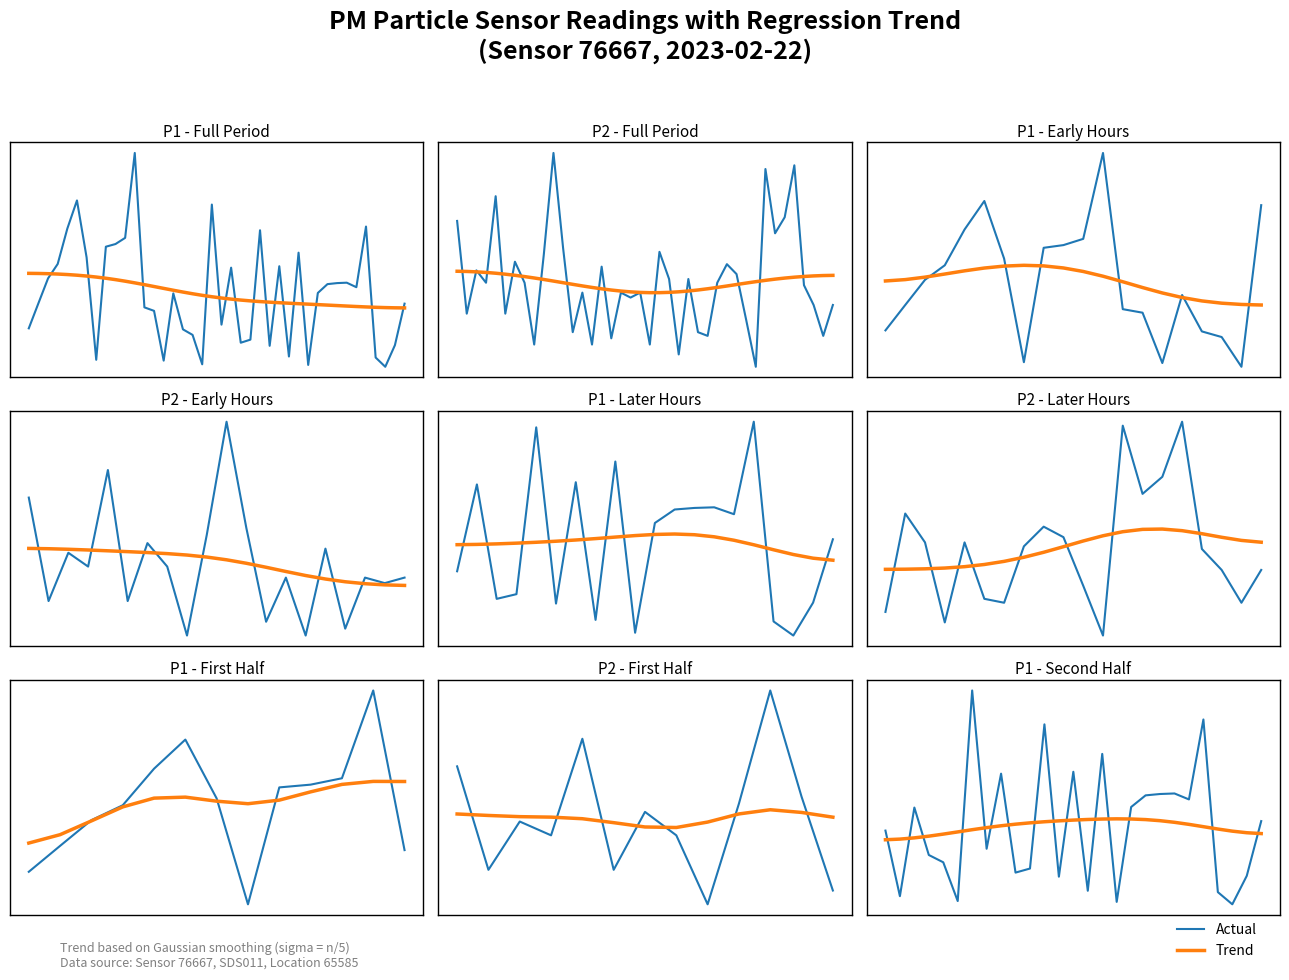

Does the chart display data point markers on the line(s)?

No